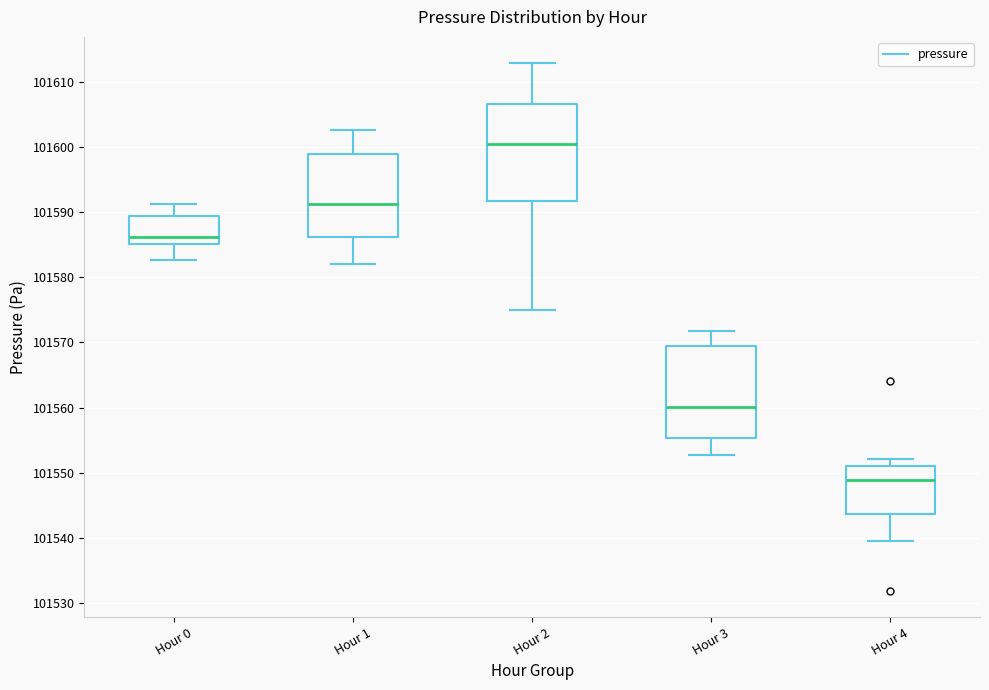

Reading left to right, transcribe this box plot: for each box, give where its median line is, the range the box spans, and where its two whiskers end, as read against the y-axis. The values are not printed on the chart, so give them approximately, as read against the axis.

Hour 0: median 101586, box 101585 to 101589, whiskers 101583 to 101591
Hour 1: median 101591, box 101586 to 101599, whiskers 101582 to 101603
Hour 2: median 101601, box 101592 to 101606, whiskers 101575 to 101613
Hour 3: median 101560, box 101555 to 101569, whiskers 101553 to 101572
Hour 4: median 101549, box 101544 to 101551, whiskers 101540 to 101552